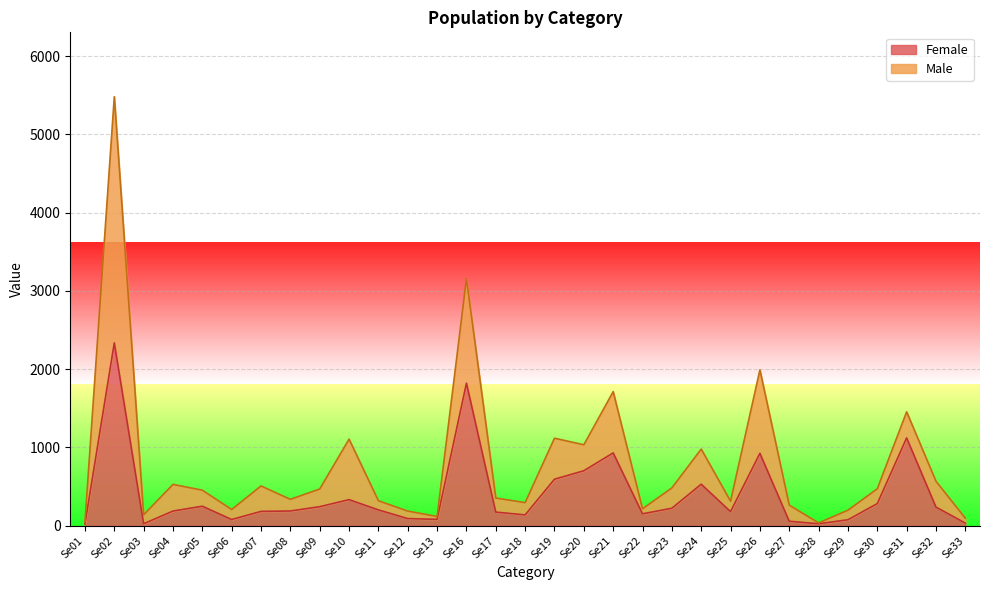

At which label is the value closest to 1178?

Se31